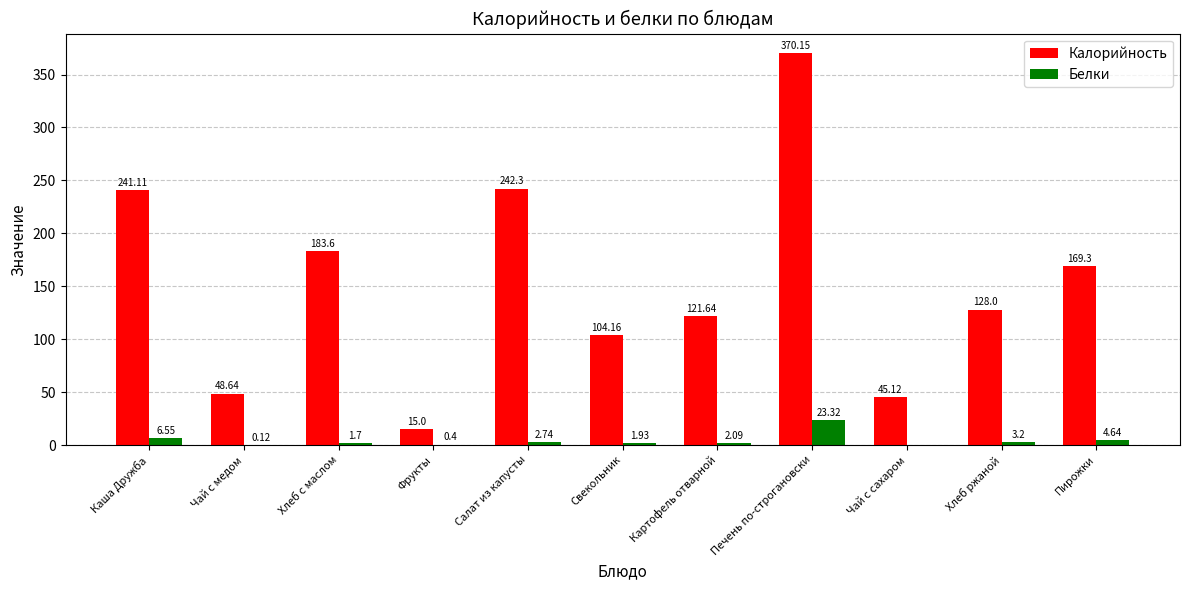

Is it true that Калорийность equals 171.0 at Свекольник?

False